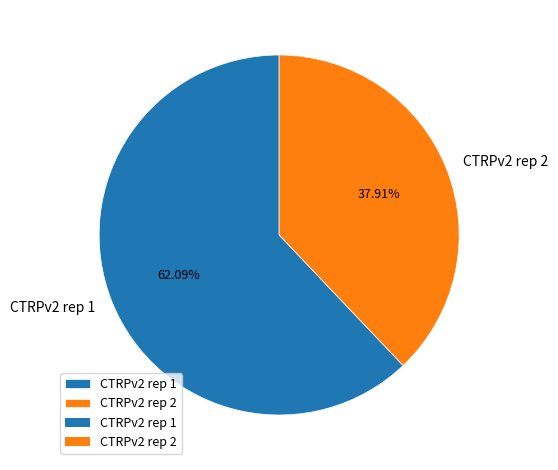

What percentage is the CTRPv2 rep 1 slice, to the nearest percent?

62%